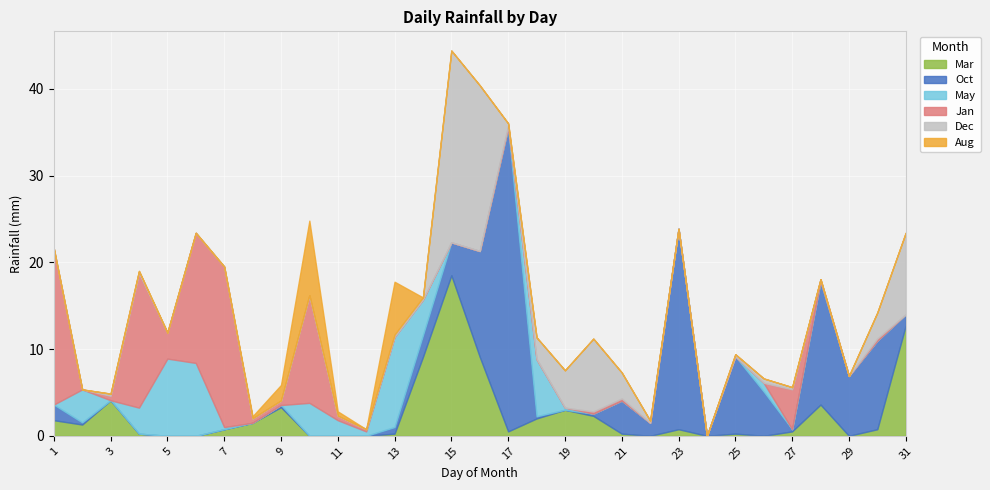

At which label does Oct reach its minimum?

3